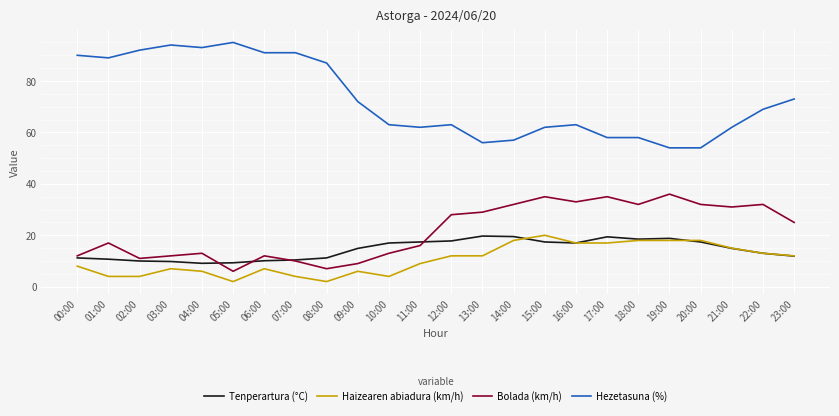

What is the approximate value of Haizearen abiadura (km/h) at 11:00?

9.0